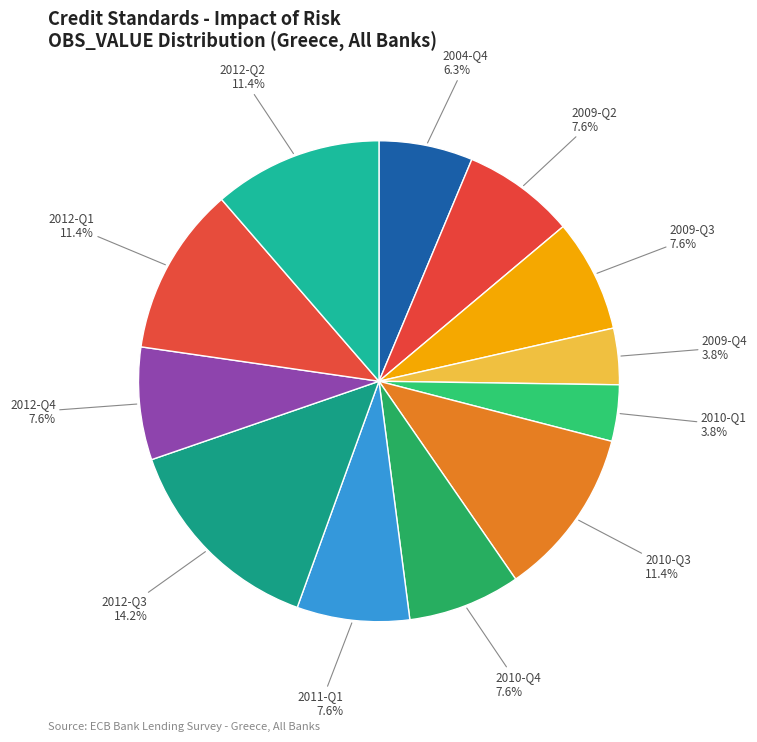

How many slices are in this pie chart?

12